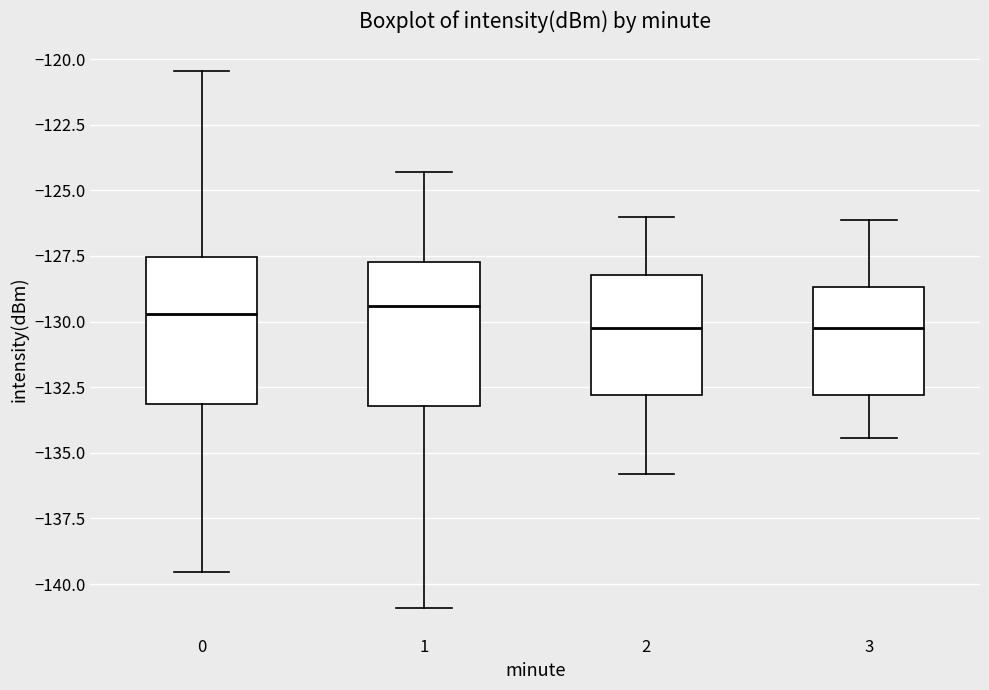

Reading left to right, transcribe this box plot: for each box, give where its median line is, the range the box spans, and where its two whiskers end, as read against the y-axis. The values are not printed on the chart, so give them approximately, as read against the axis.

0: median -129.5, box -133.0 to -127.5, whiskers -139.5 to -120.5
1: median -129.5, box -133.0 to -127.5, whiskers -141.0 to -124.5
2: median -130.0, box -133.0 to -128.0, whiskers -136.0 to -126.0
3: median -130.0, box -133.0 to -128.5, whiskers -134.5 to -126.0